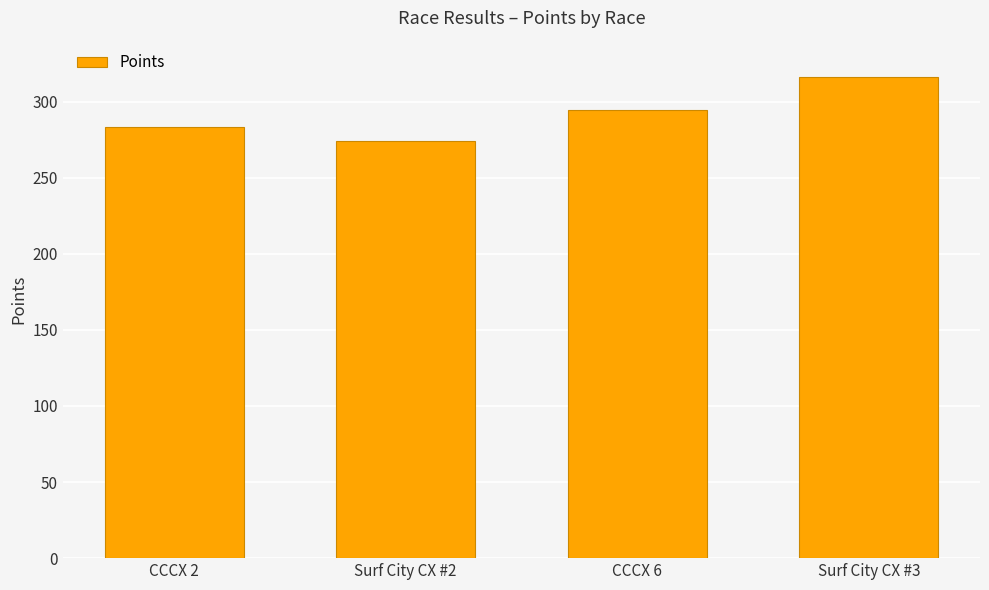

Rank the categories by value from highest to lowest.

Surf City CX #3, CCCX 6, CCCX 2, Surf City CX #2